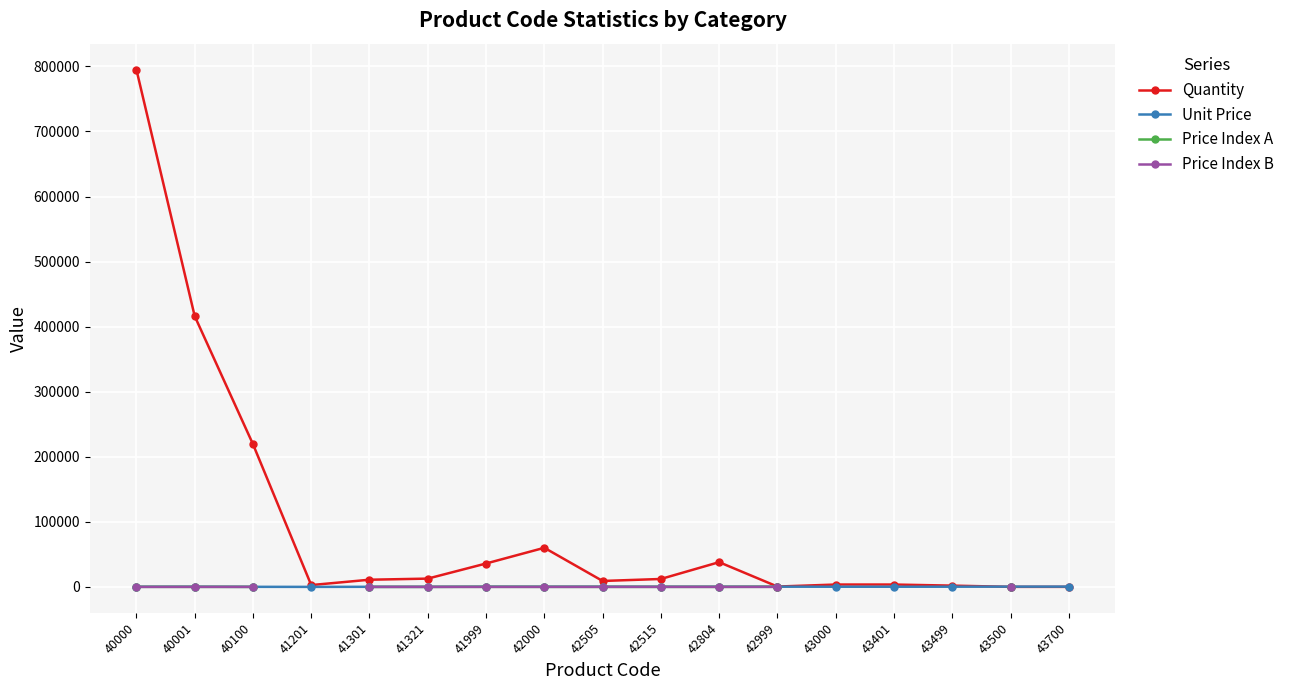

Is it true that Quantity equals 48123.8 at 41999?

False